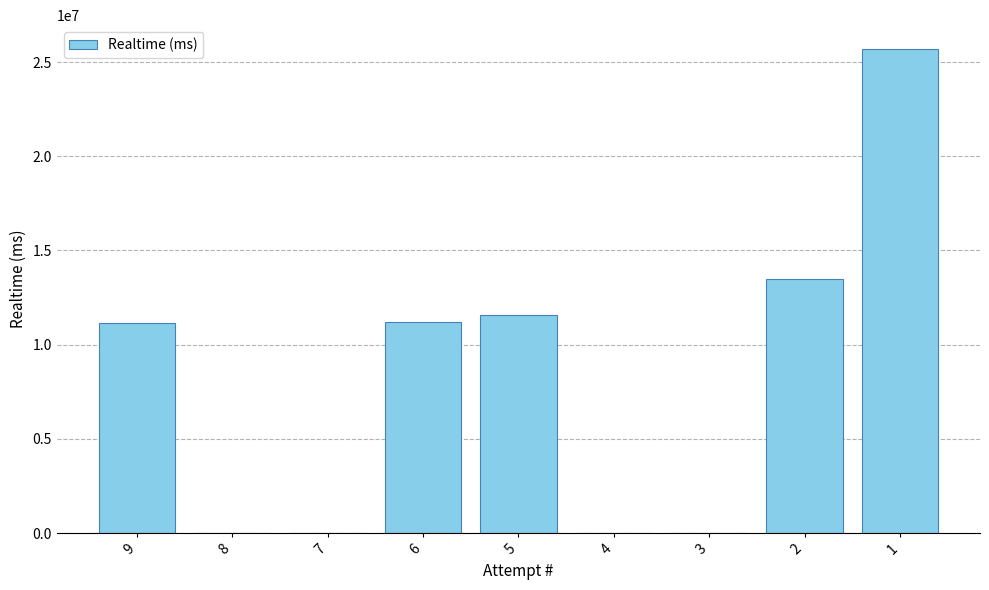

What is the change in value from 7 to 1?

+25677256